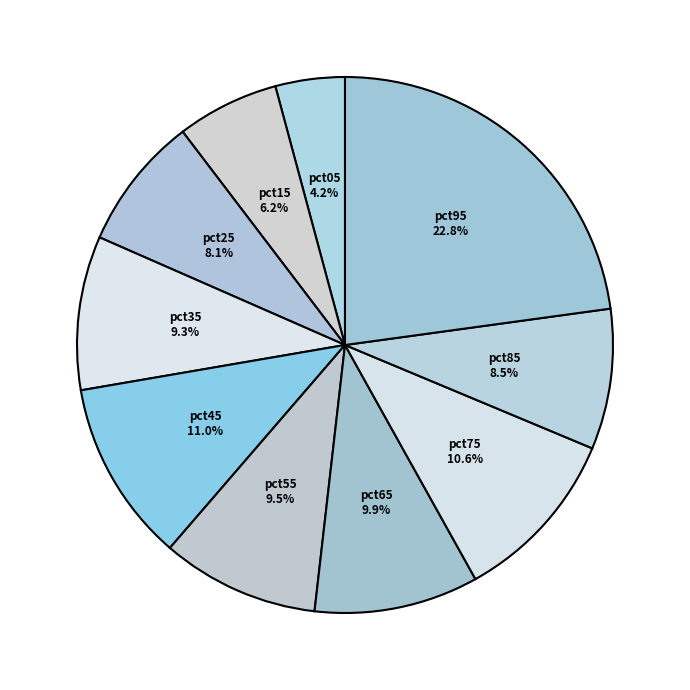

The pct45 slice represents 11% of the pie. True or false?

True